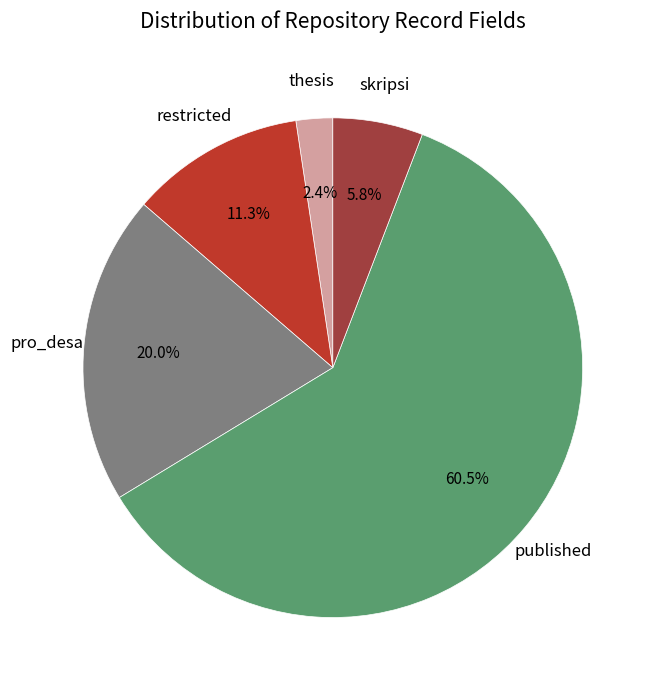

Count the number of slices in the pie.

5